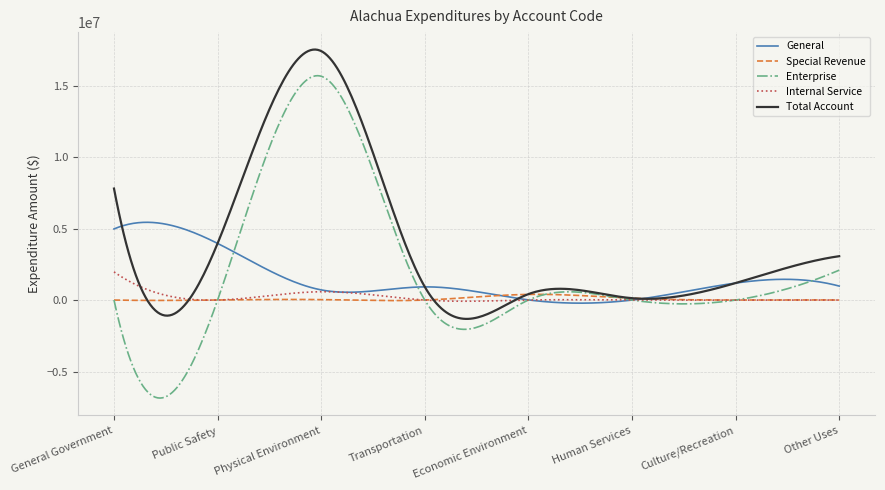

Which series has the largest total across all categories?

Total Account